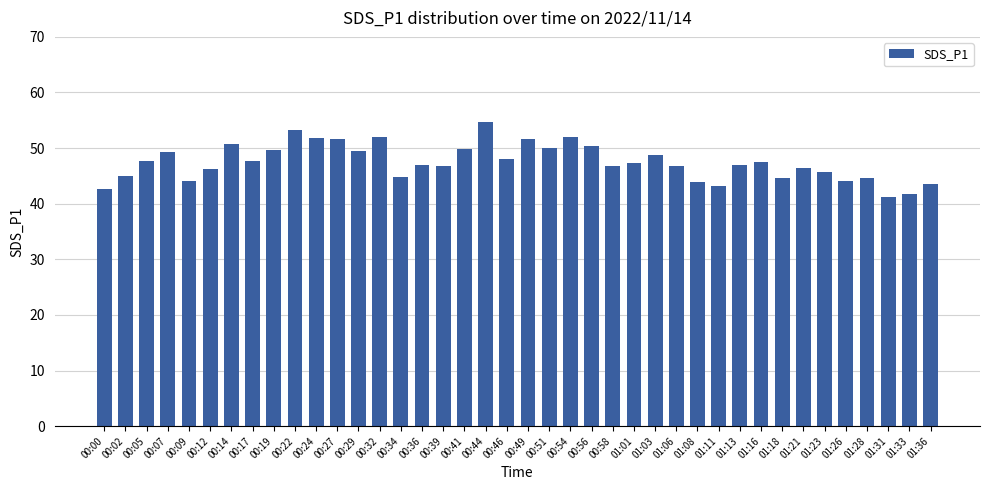

Approximately how many times larger is the value at 00:44 compared to 01:28?

1.2